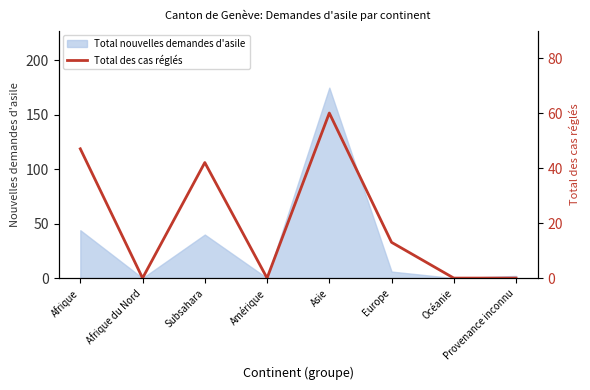

Count the number of values greater than 13.

3